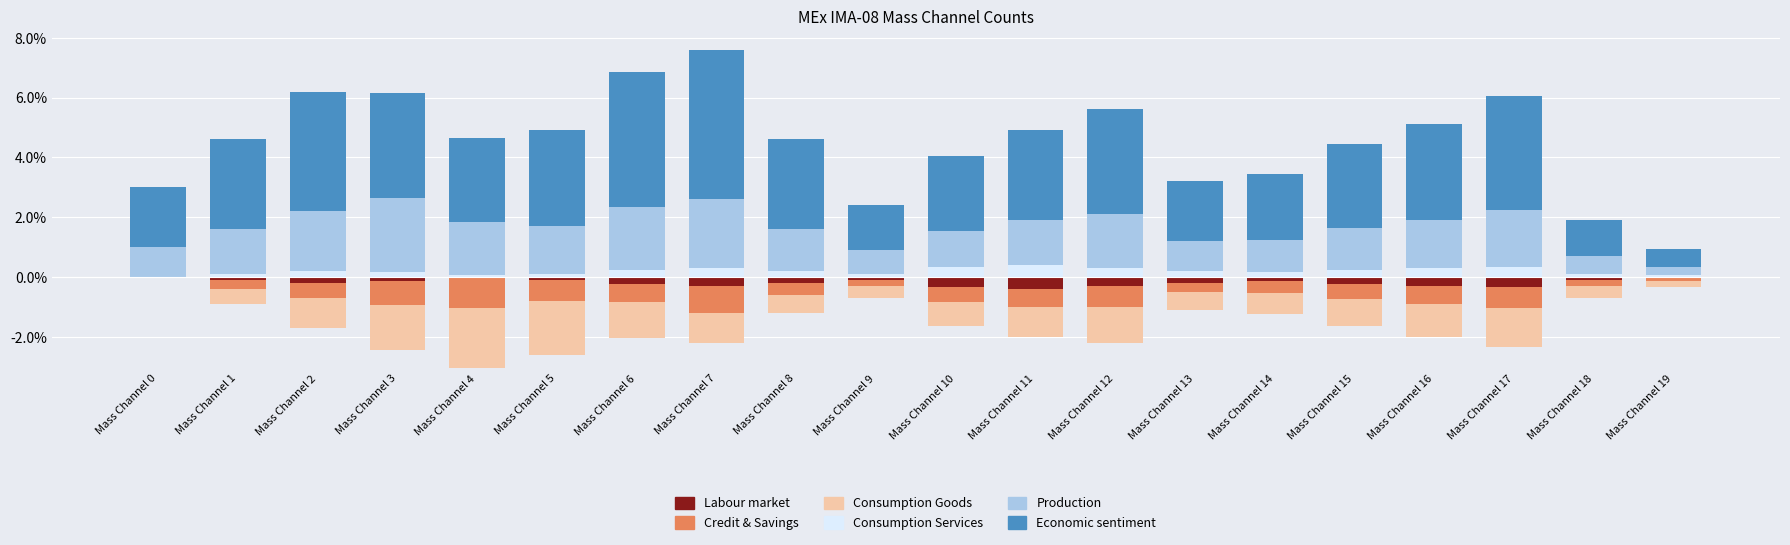

At how many categories does at least one series exceed 1?

19